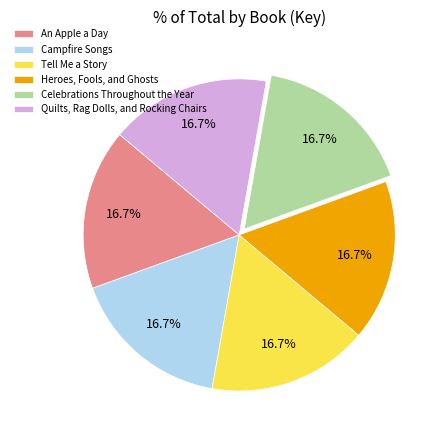

Combined, do Campfire Songs and Celebrations Throughout the Year account for over 50%?

No